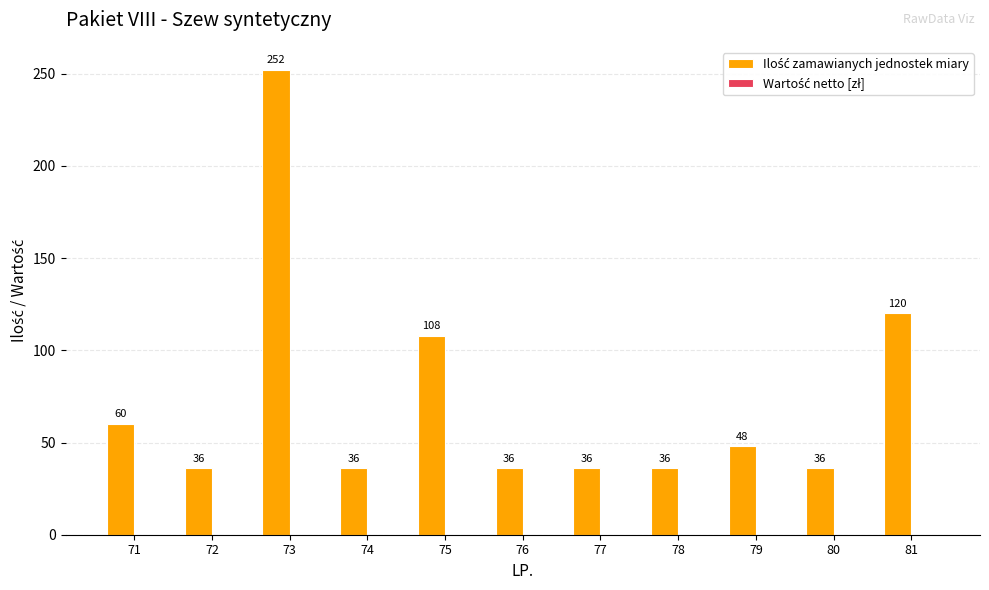

What is the change in value from 73 to 77?

-216